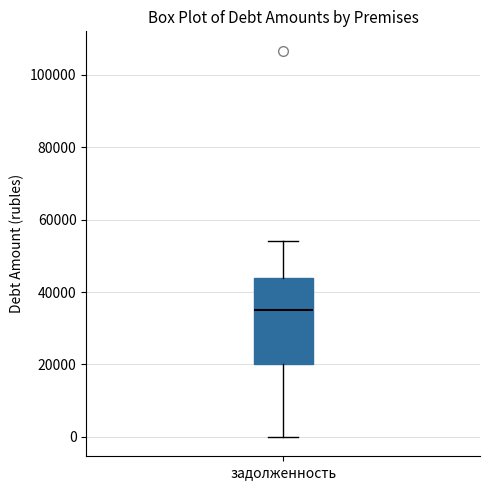

Where does the median line of the box for задолженность sit on the y-axis? The values are not printed on the chart, so give them approximately, as read against the axis.

36000